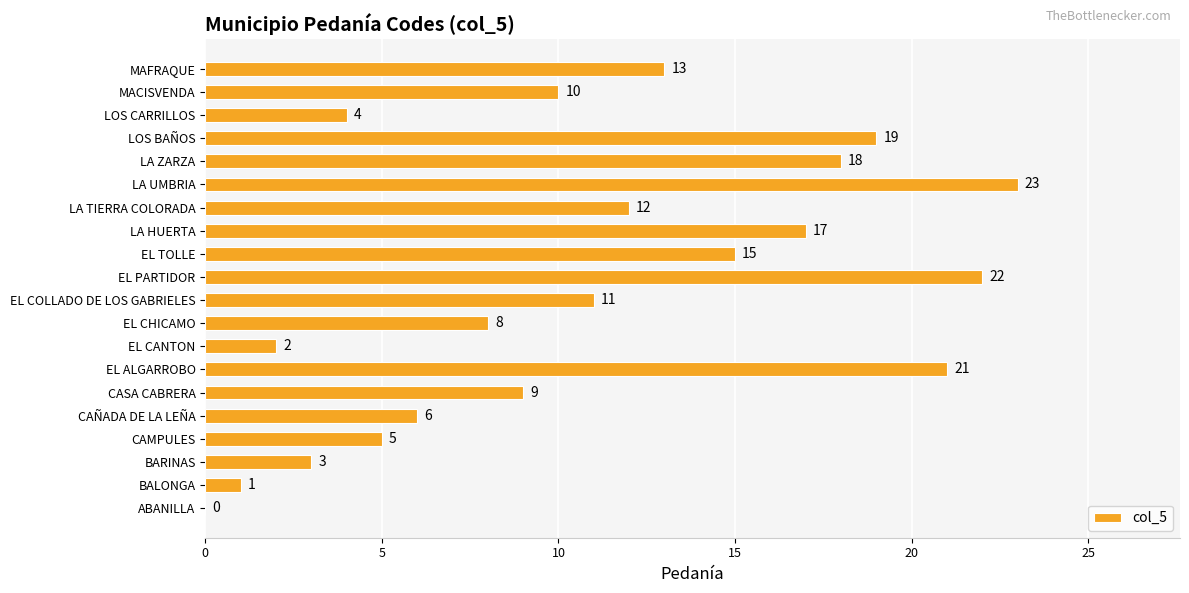

Reading bottom to top, what are all the values shown in this chart?

ABANILLA=0	BALONGA=1	BARINAS=3	CAMPULES=5	CAÑADA DE LA LEÑA=6	CASA CABRERA=9	EL ALGARROBO=21	EL CANTON=2	EL CHICAMO=8	EL COLLADO DE LOS GABRIELES=11	EL PARTIDOR=22	EL TOLLE=15	LA HUERTA=17	LA TIERRA COLORADA=12	LA UMBRIA=23	LA ZARZA=18	LOS BAÑOS=19	LOS CARRILLOS=4	MACISVENDA=10	MAFRAQUE=13